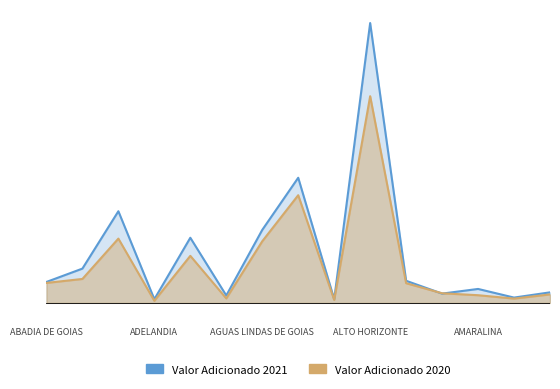

Reading right to left, extract all data points from this chart.

Valor Adicionado 2021: 0.0	0.0	0.0	0.0	0.1	1.0	0.0	0.4	0.3	0.0	0.2	0.0	0.3	0.1	0.1
Valor Adicionado 2020: 0.0	0.0	0.0	0.0	0.1	0.7	0.0	0.4	0.2	0.0	0.2	0.0	0.2	0.1	0.1